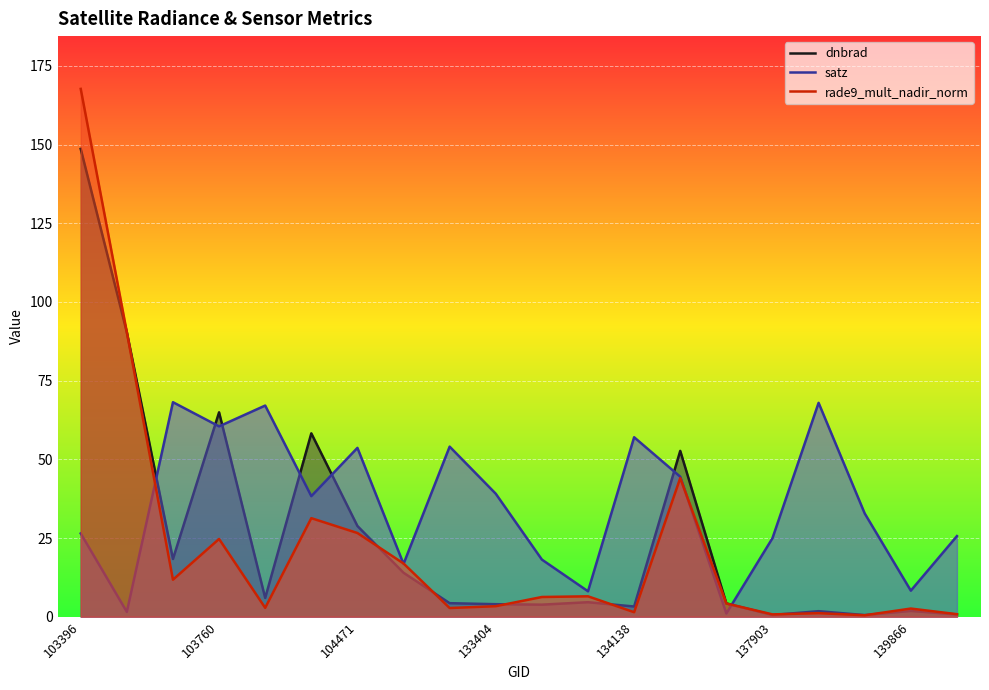

True or false: rade9_mult_nadir_norm has more than 2 interior local peaks.

True